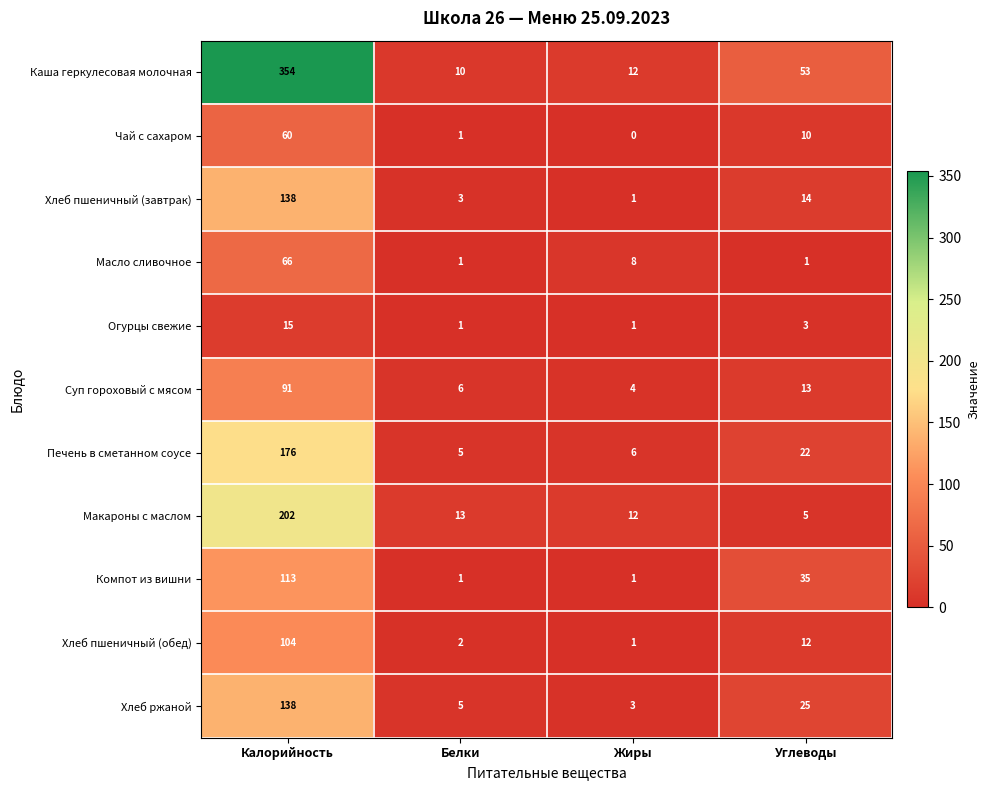

Which series has the largest range (max minus min)?

Каша геркулесовая молочная